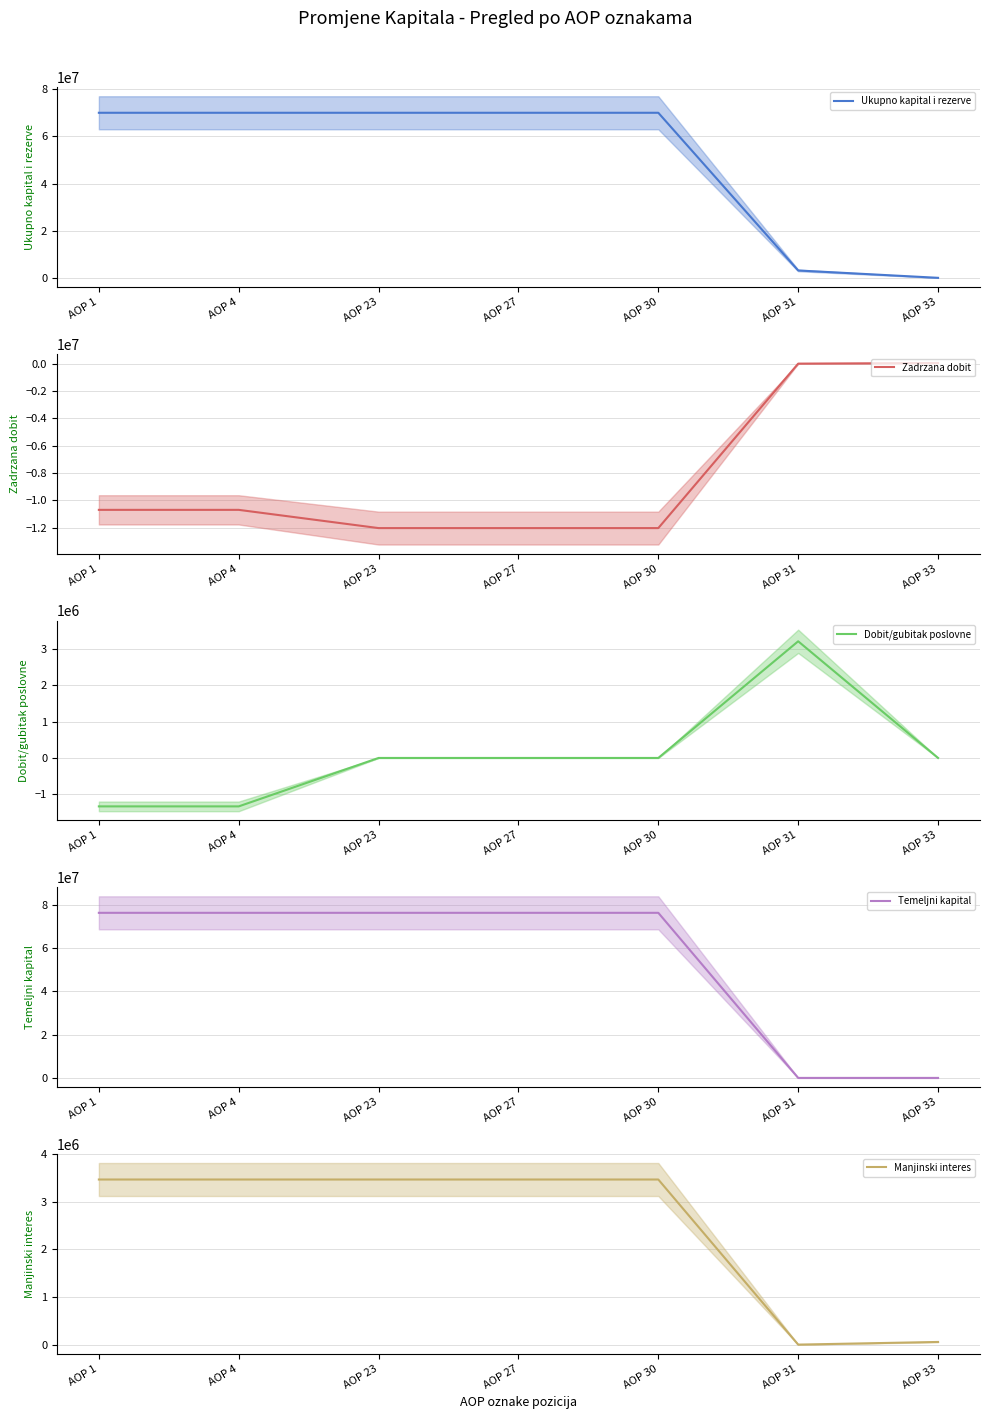

List the labels in order of Dobit/gubitak poslovne value, smallest first.

AOP 1, AOP 4, AOP 23, AOP 27, AOP 30, AOP 33, AOP 31